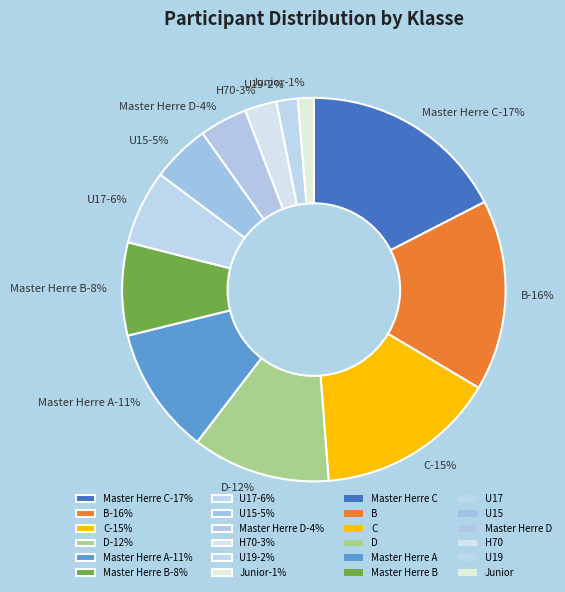

Which has a higher value, Master Herre A or Master Herre D?

Master Herre A